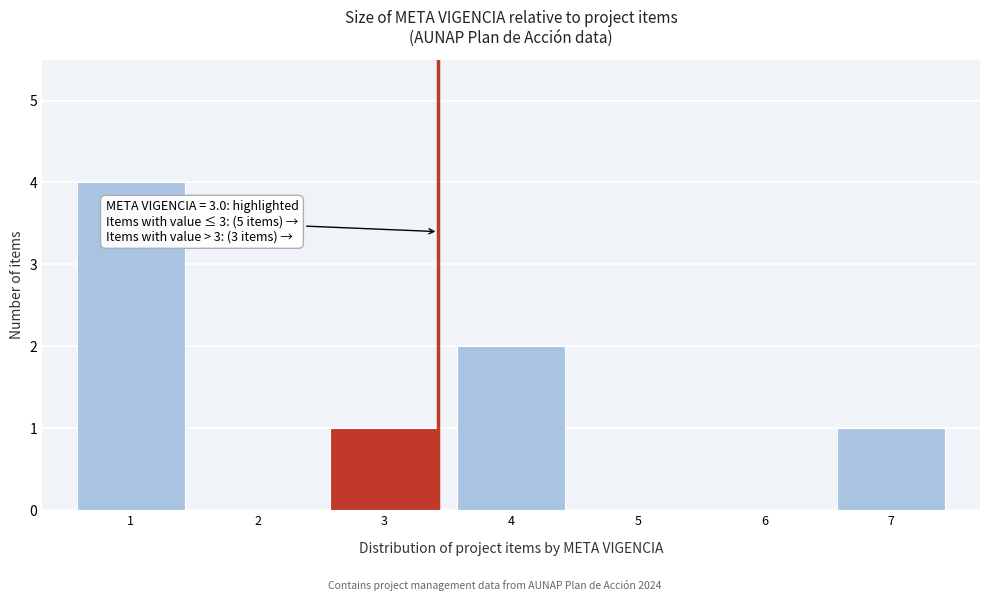

Reading right to left, list all the values displayed in this chart.

7=1	6=0	5=0	4=2	3=1	2=0	1=4